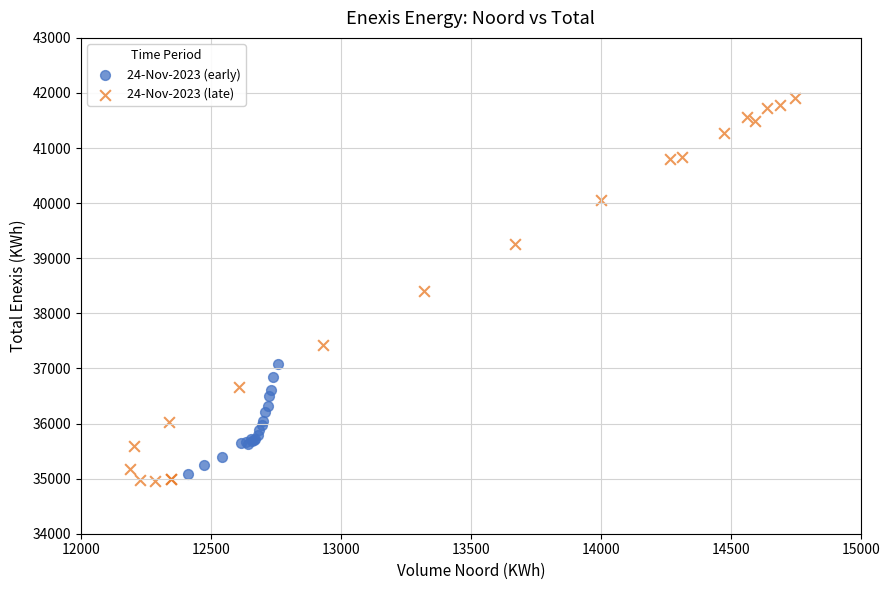

Which series has the largest Y range (max minus min)?

24-Nov-2023 (late)